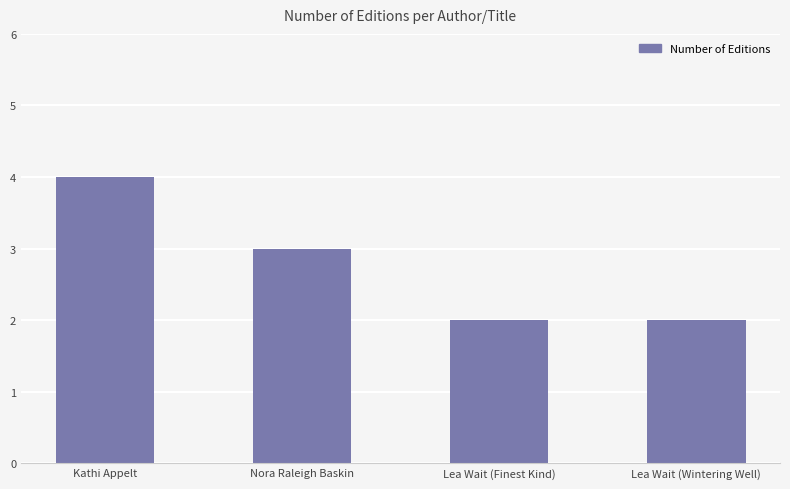

How many bars are there in total?

4